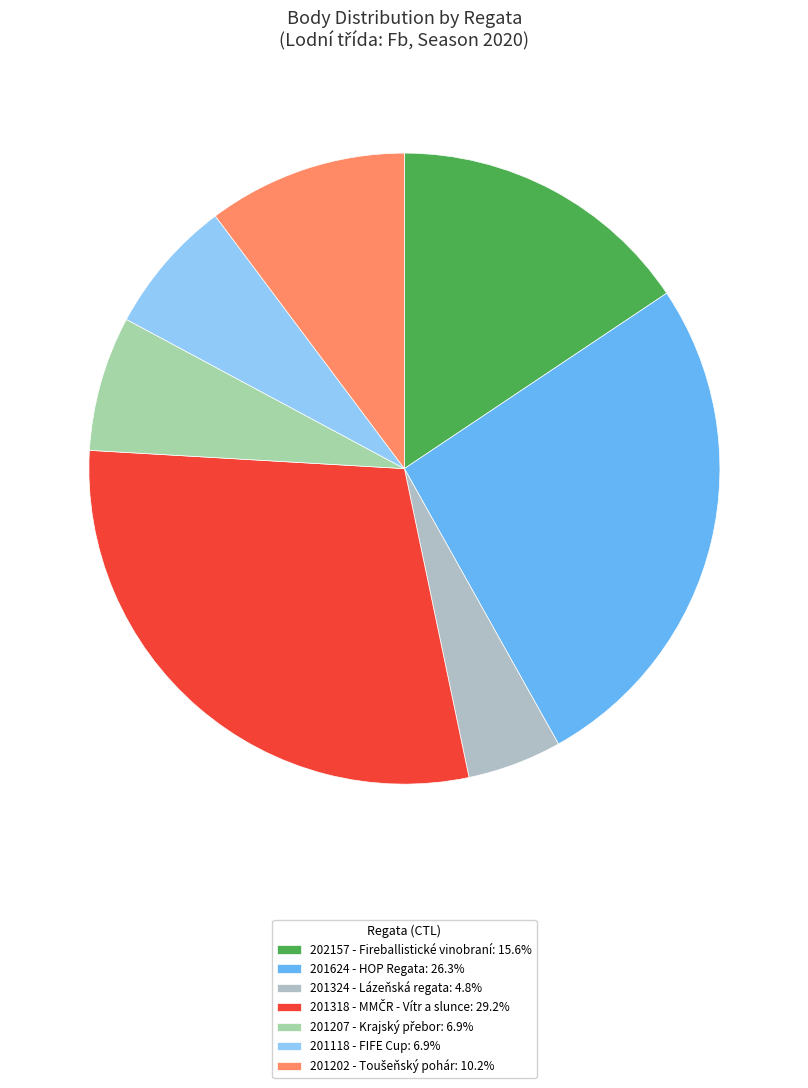

Is it true that 201318 is 20% of the pie?

False